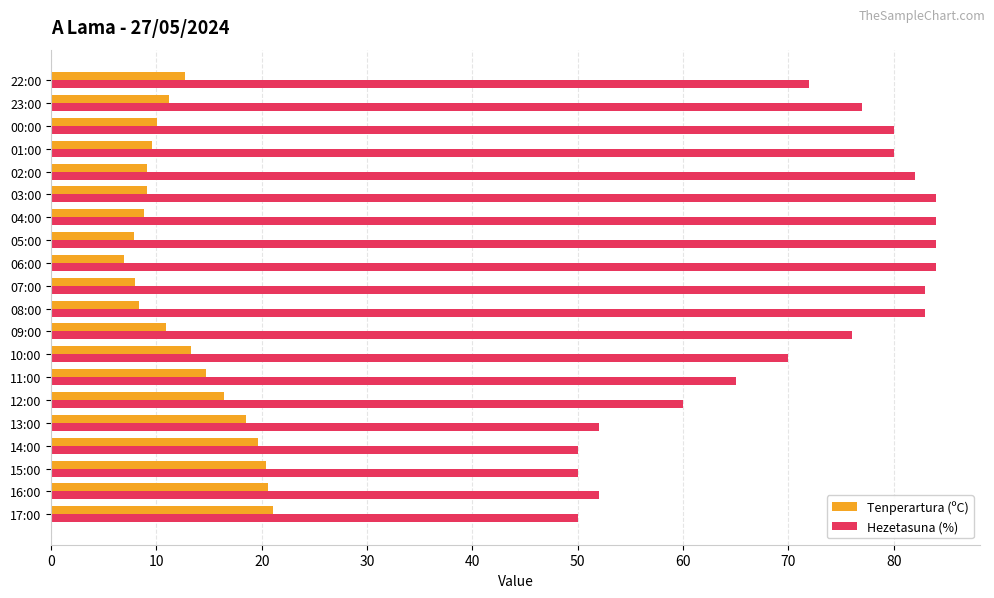

True or false: Tenperartura (ºC) has a value of 12.9 at 15:00.

False